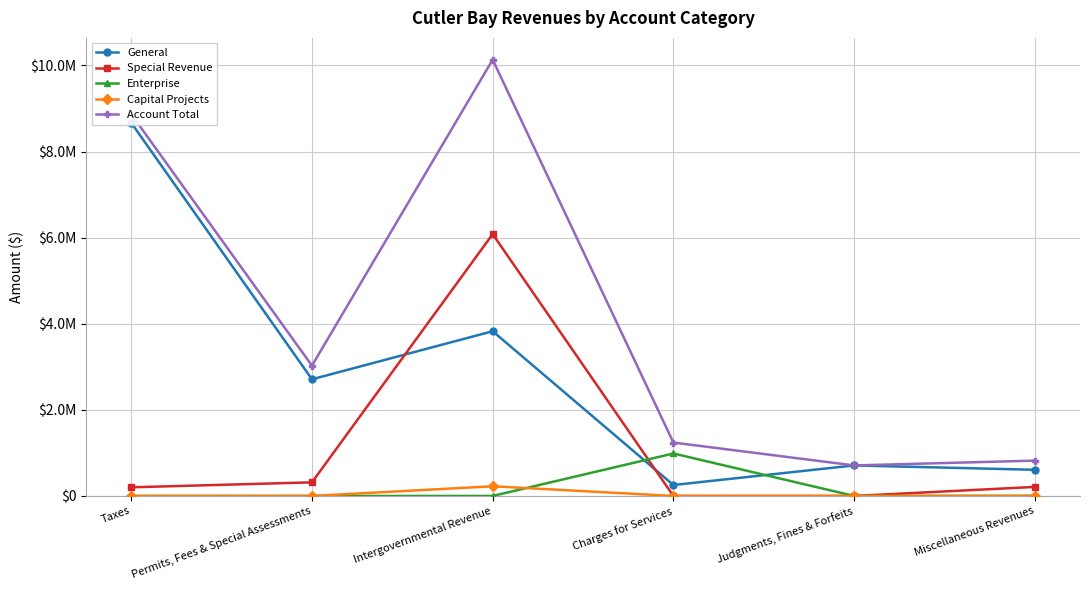

What is the value of the Special Revenue point at the 2nd from the left?

316072